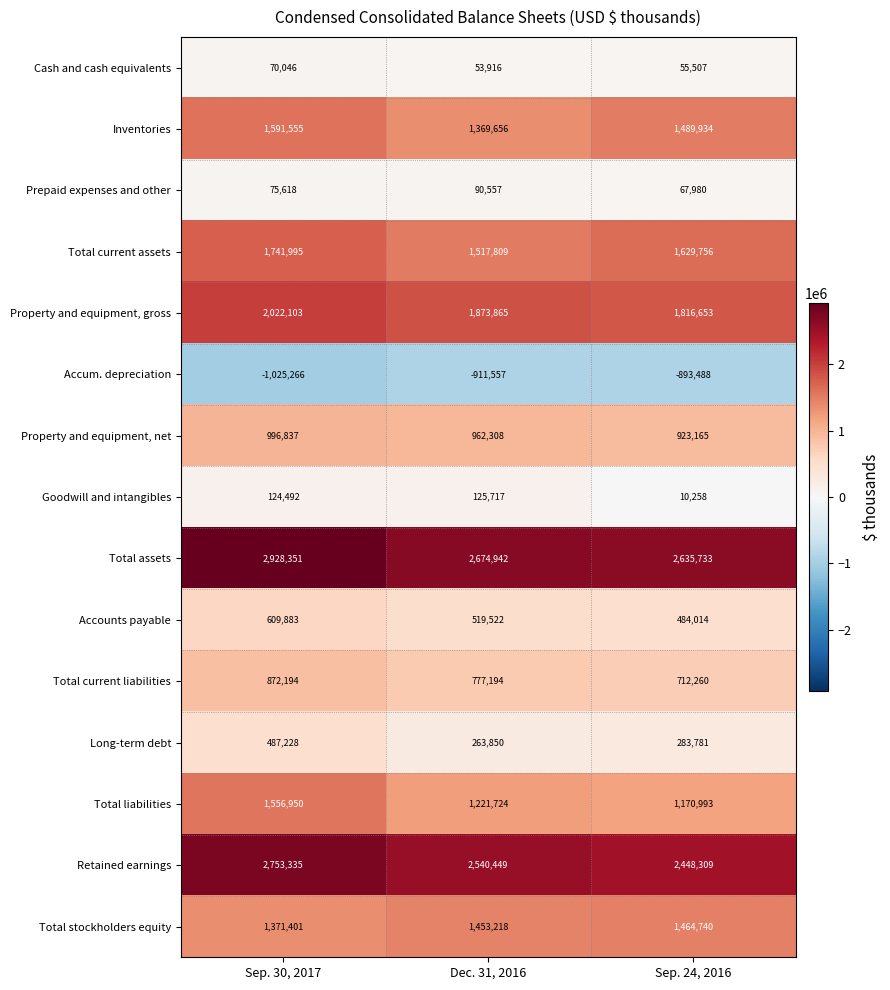

What is the spread (max minus min) of values at Sep. 30, 2017?

3953617